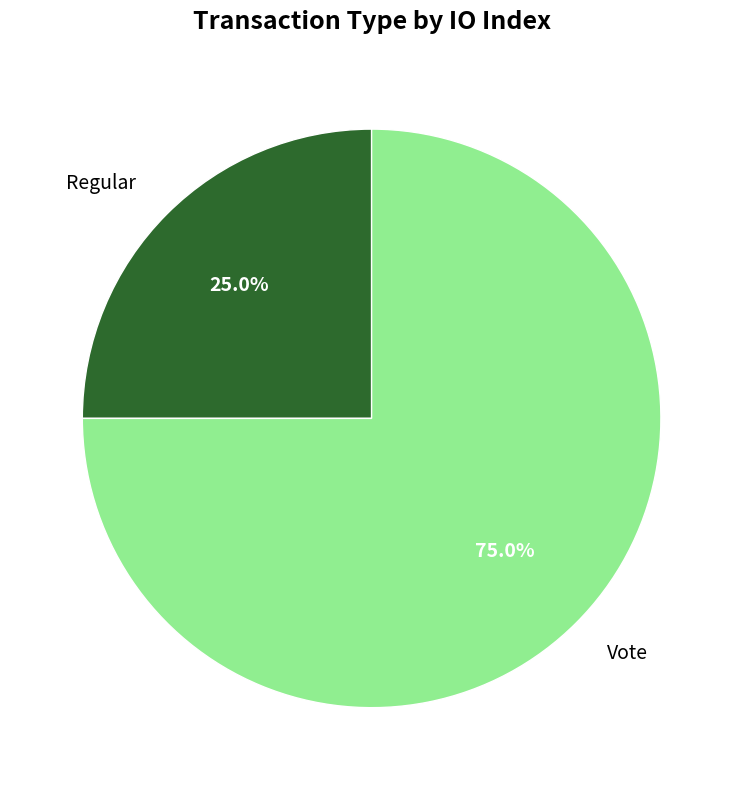

What portion of the pie excludes Vote?

25.0%